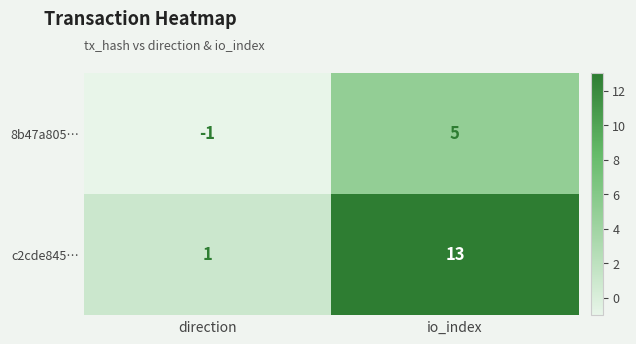

Is the value of c2cde845… at direction greater than the value of 8b47a805… at direction?

Yes